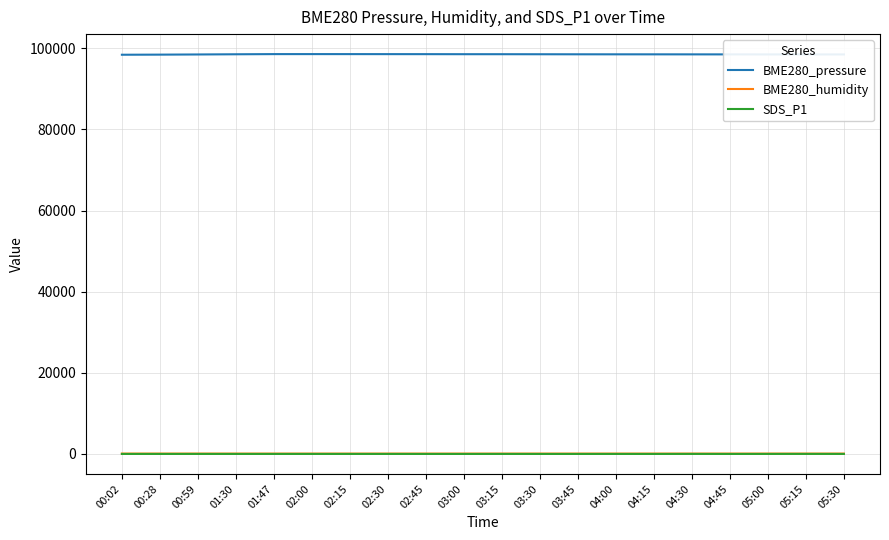

Which series has the largest range (max minus min)?

BME280_pressure